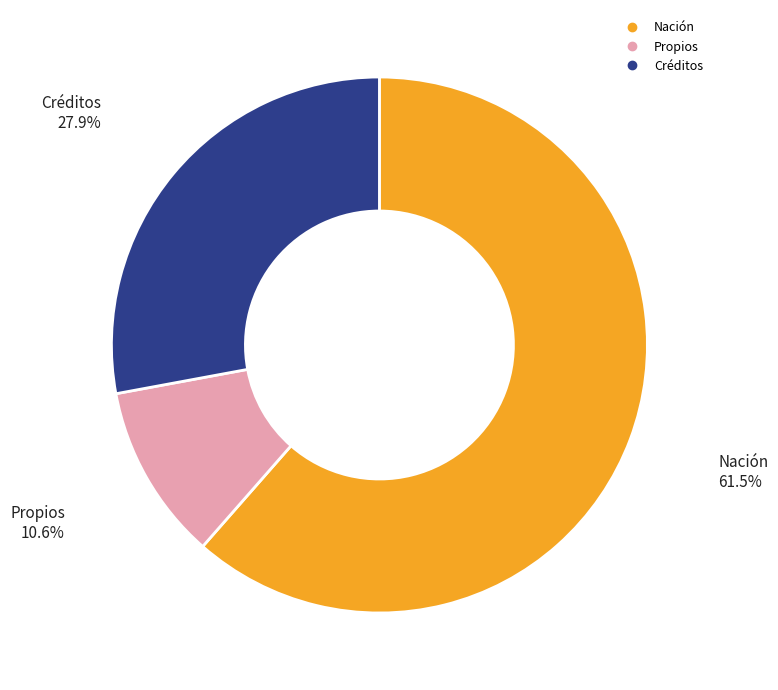

Does any single category account for the majority?

Yes